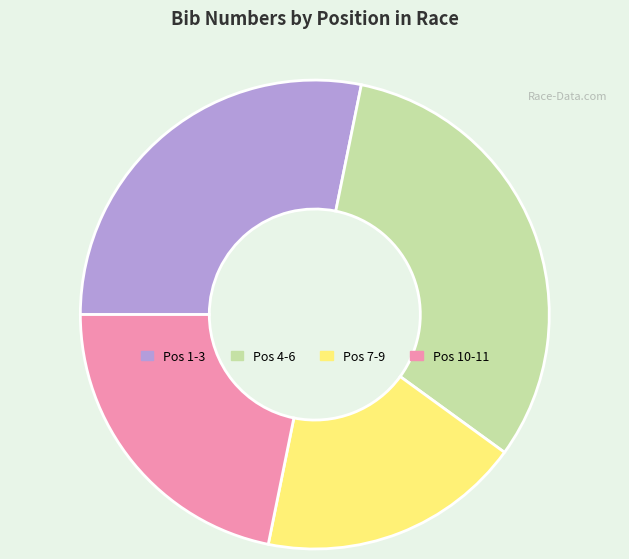

Is Pos 10-11 the majority of the pie?

No